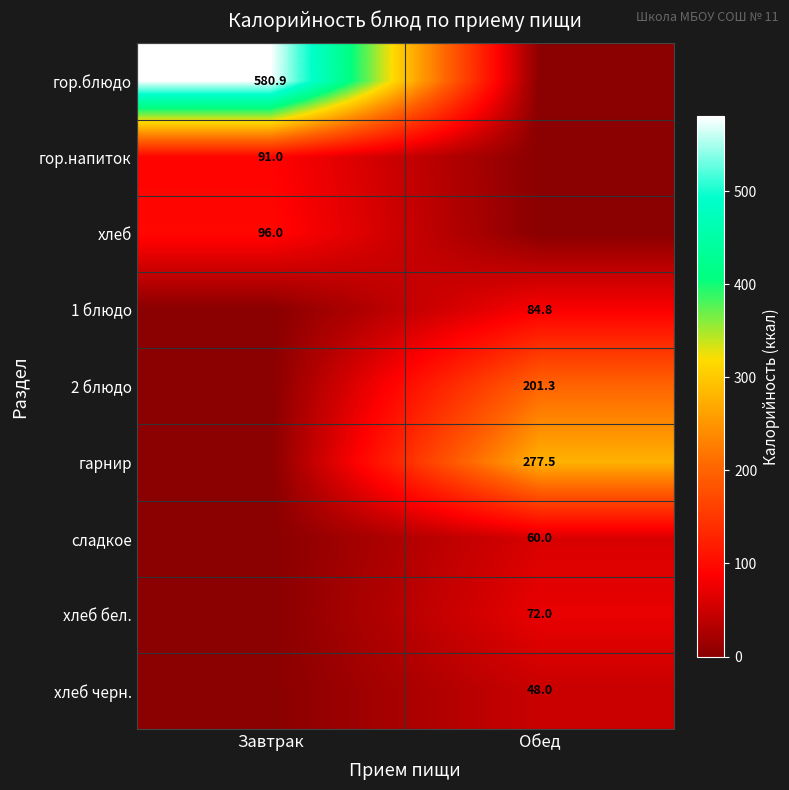

Is it true that гарнир equals 171.1 at Обед?

False